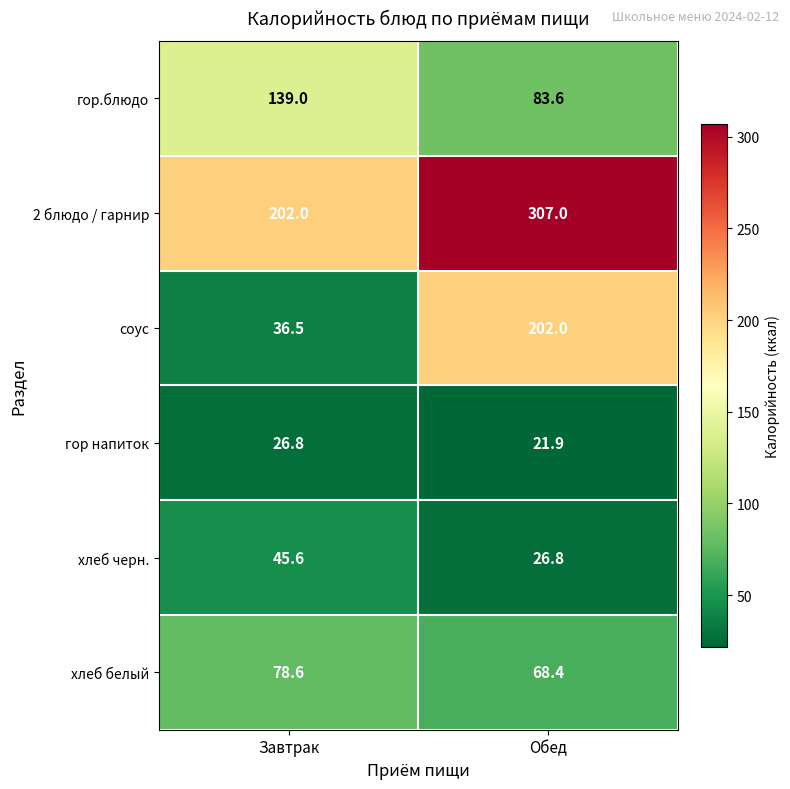

Which series has the largest range (max minus min)?

соус